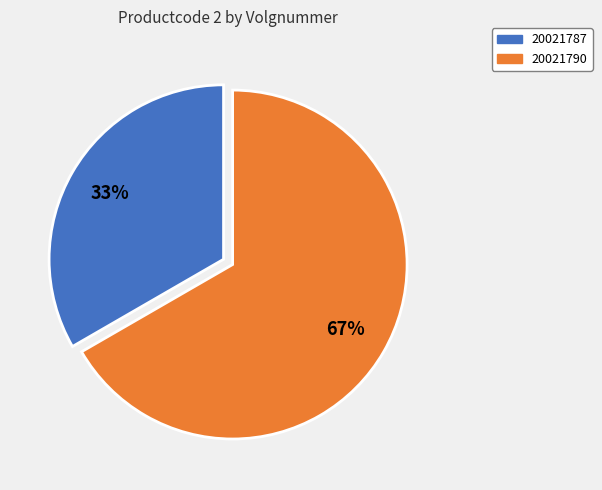

Do 20021787 and 20021790 together represent more than half of the pie?

Yes